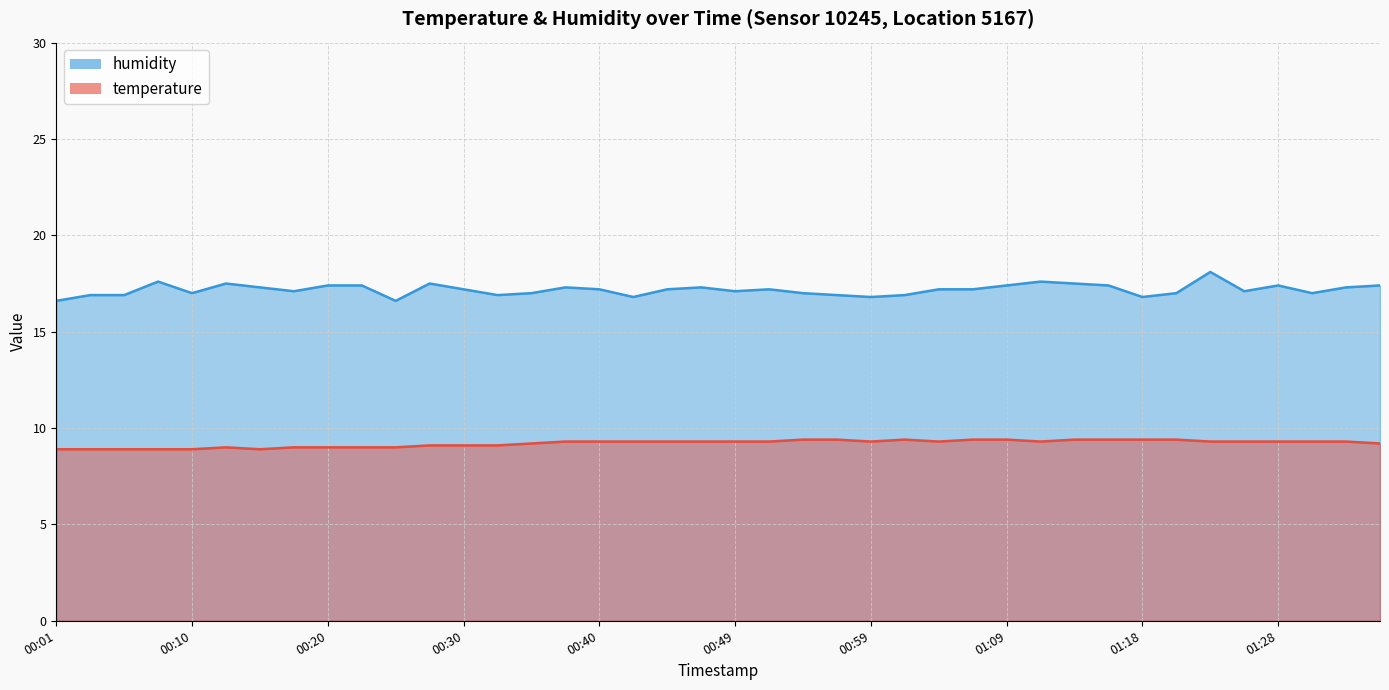

Which series has the widest spread of values?

humidity